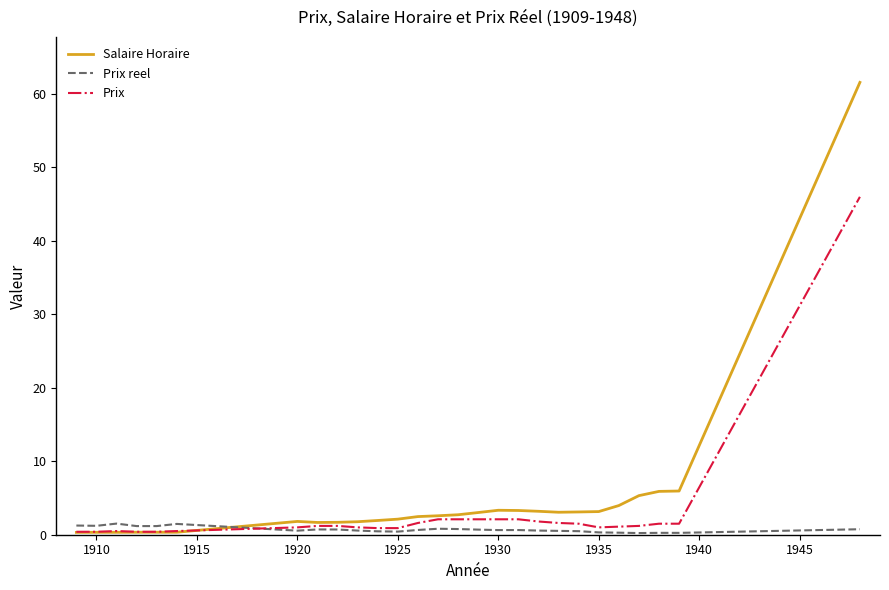

What is the highest value of the Prix series?

46.0